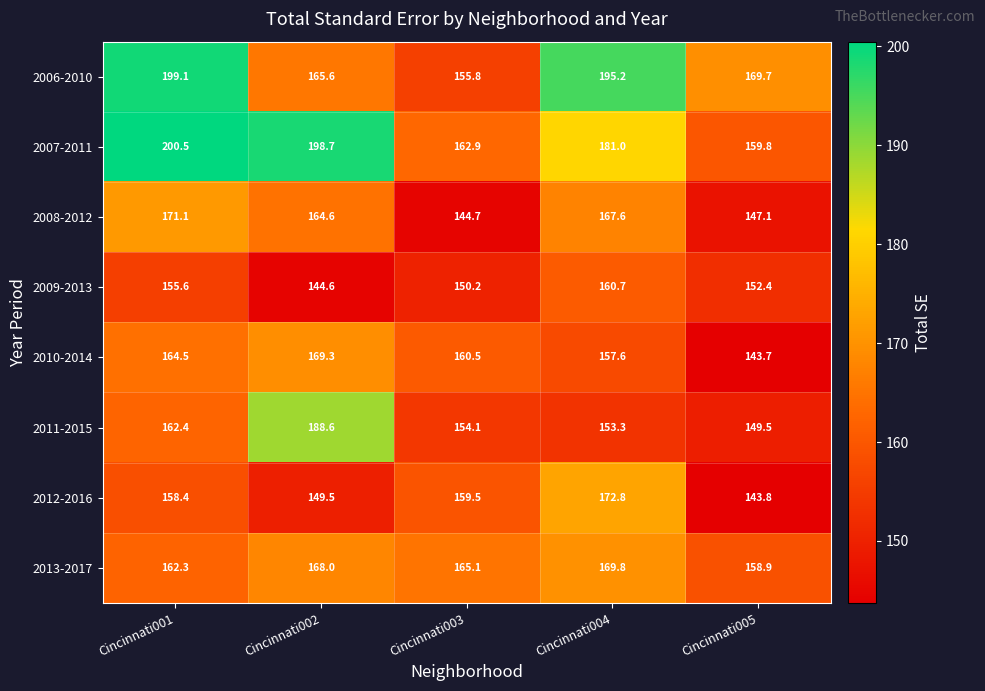

What is the difference between the second highest and minimum values in the 2008-2012 series?

22.9